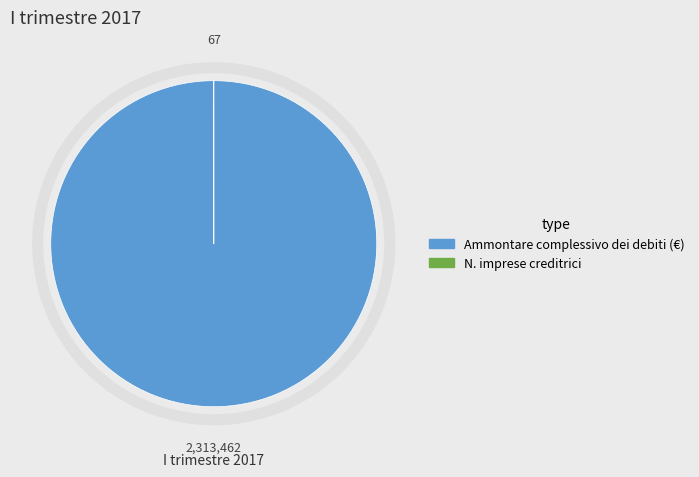

Is there any slice that represents more than half of the pie?

Yes